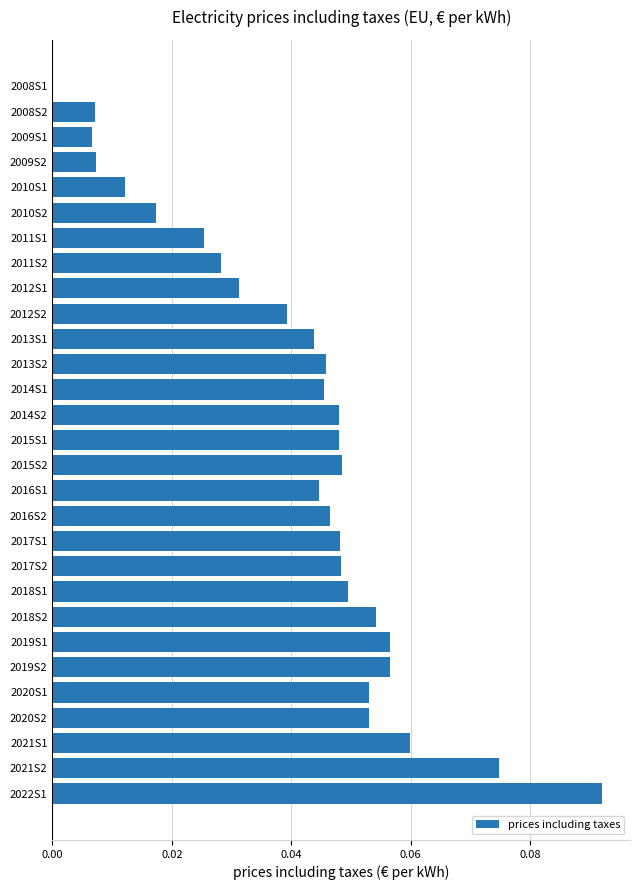

The chart shows a value of 0.0 at 2011S1. True or false?

True